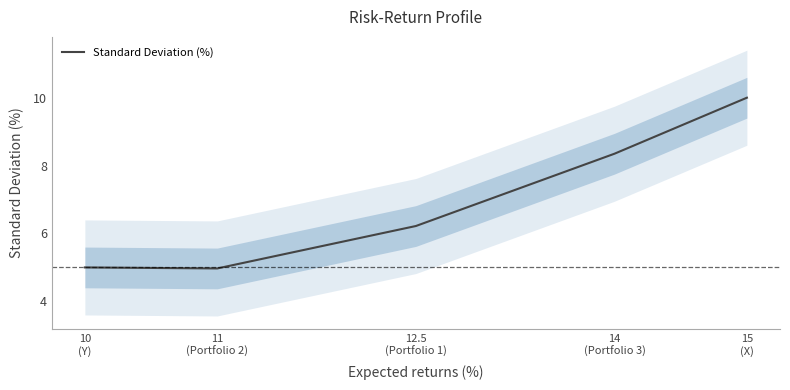

True or false: the data shows 8.3 at 14
(Portfolio 3).

True